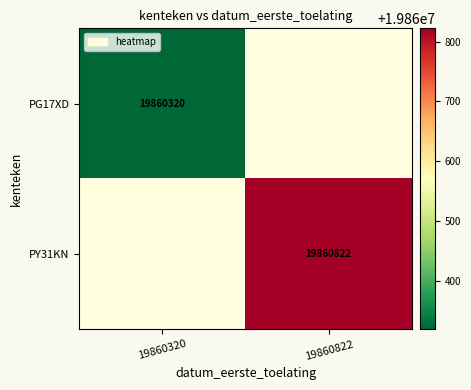

Is it true that PY31KN equals 5827432 at 19860822?

False